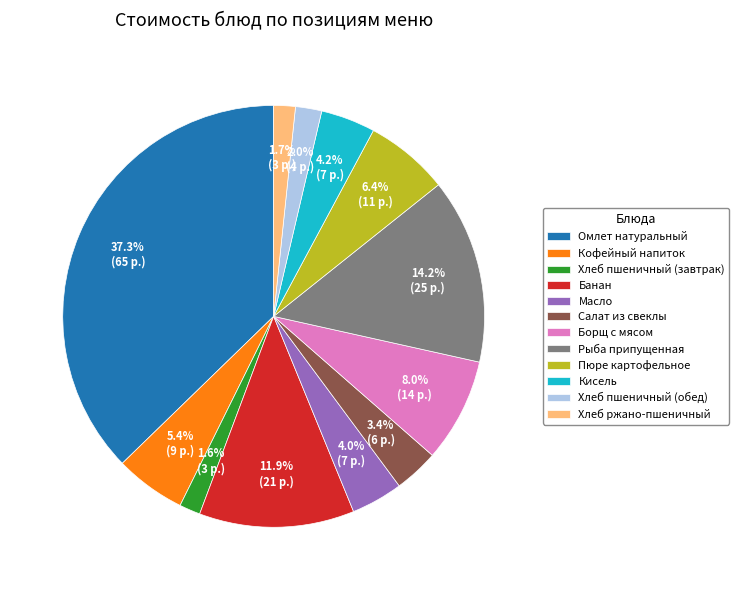

Is Салат из свеклы the majority of the pie?

No